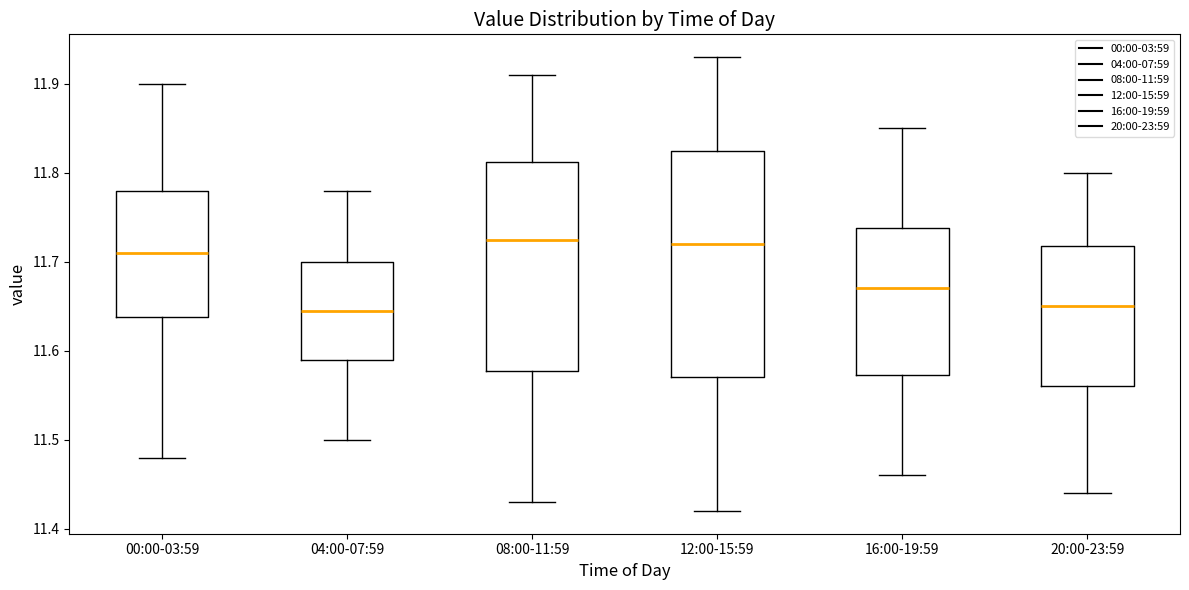

Where is the upper edge of the box for 16:00-19:59 on the y-axis? The values are not printed on the chart, so give them approximately, as read against the axis.

11.74